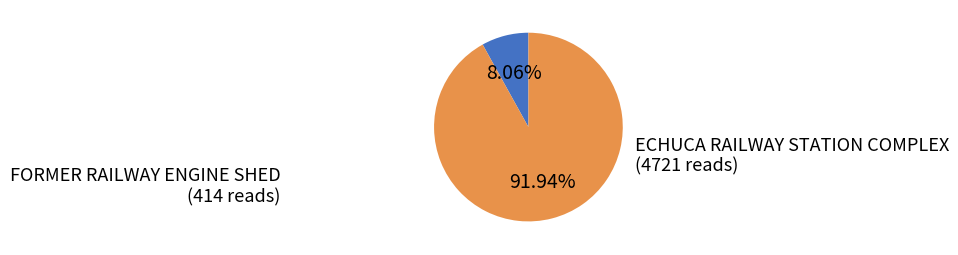

Does any single category account for the majority?

Yes